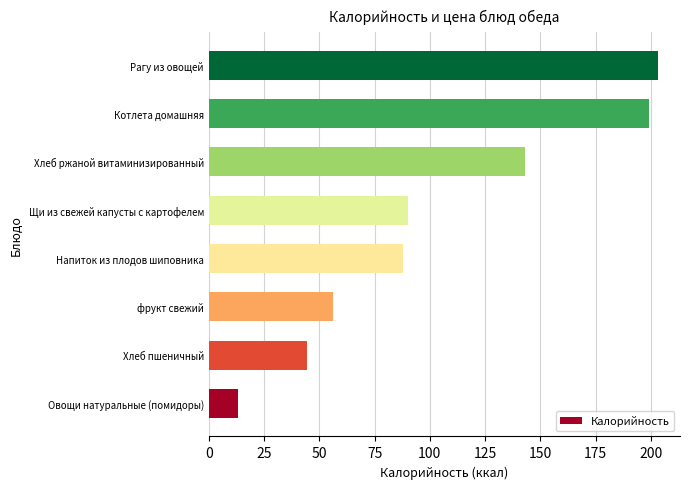

True or false: the data shows 130.1 at Напиток из плодов шиповника.

False